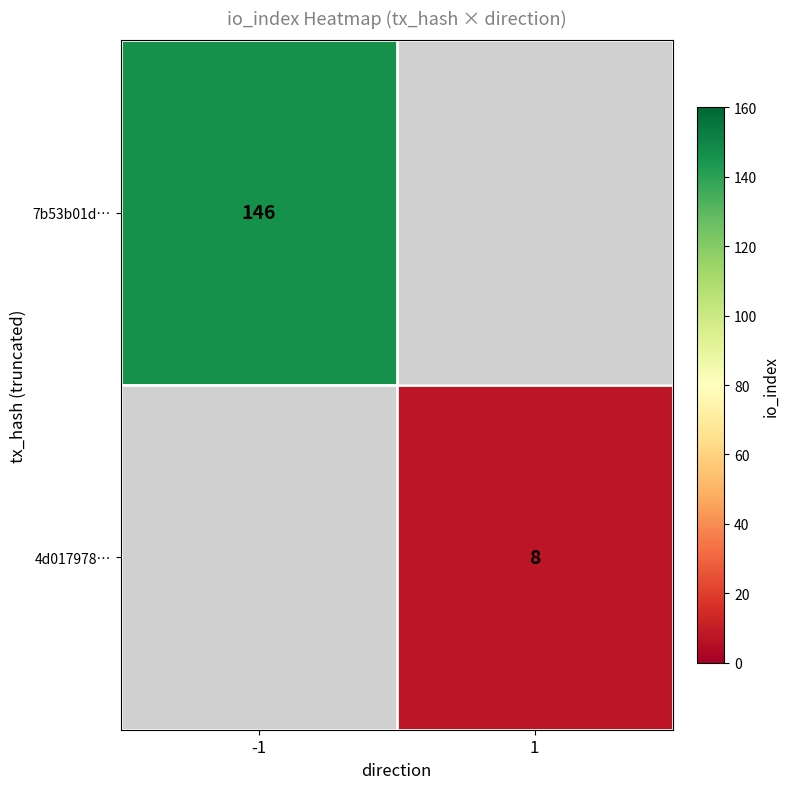

Is the value of 7b53b01d… at -1 greater than the value of 4d017978… at 1?

Yes